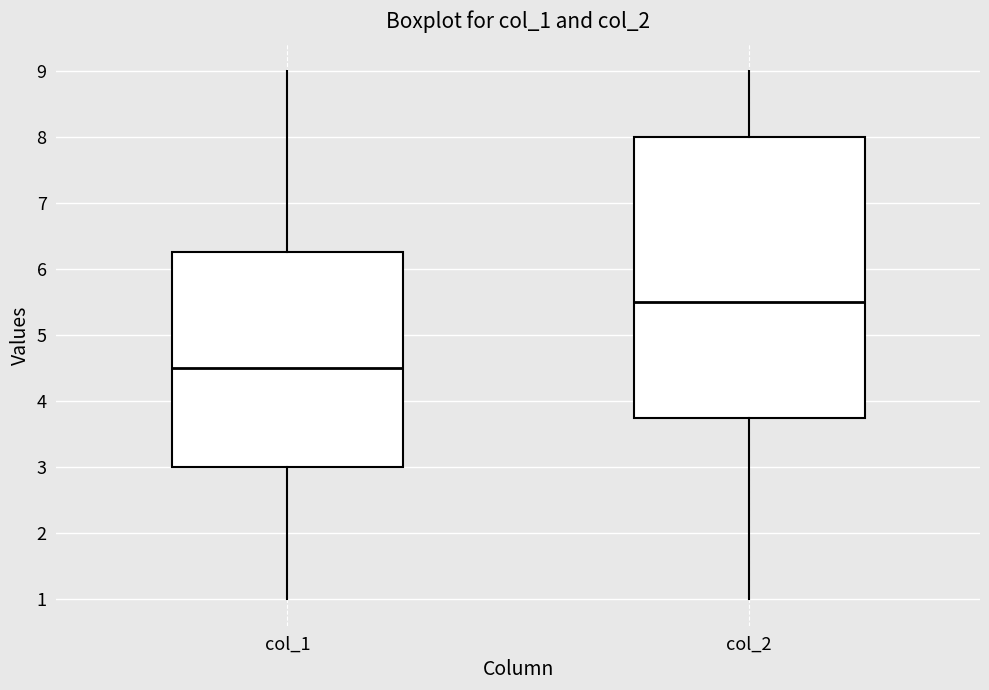

Reading left to right, transcribe this box plot: for each box, give where its median line is, the range the box spans, and where its two whiskers end, as read against the y-axis. The values are not printed on the chart, so give them approximately, as read against the axis.

col_1: median 4.5, box 3.0 to 6.3, whiskers 1.0 to 9.0
col_2: median 5.5, box 3.8 to 8.0, whiskers 1.0 to 9.0